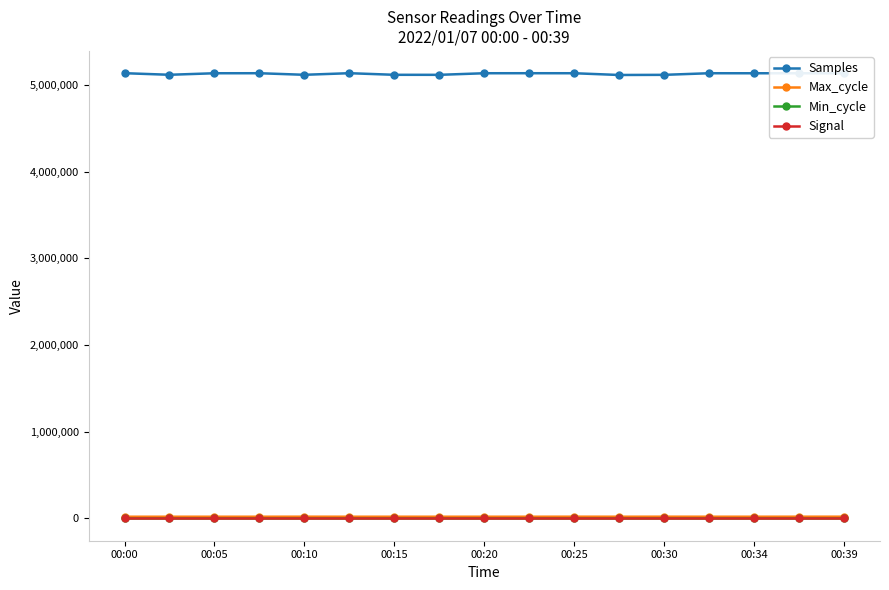

Which series has the largest total across all categories?

Samples